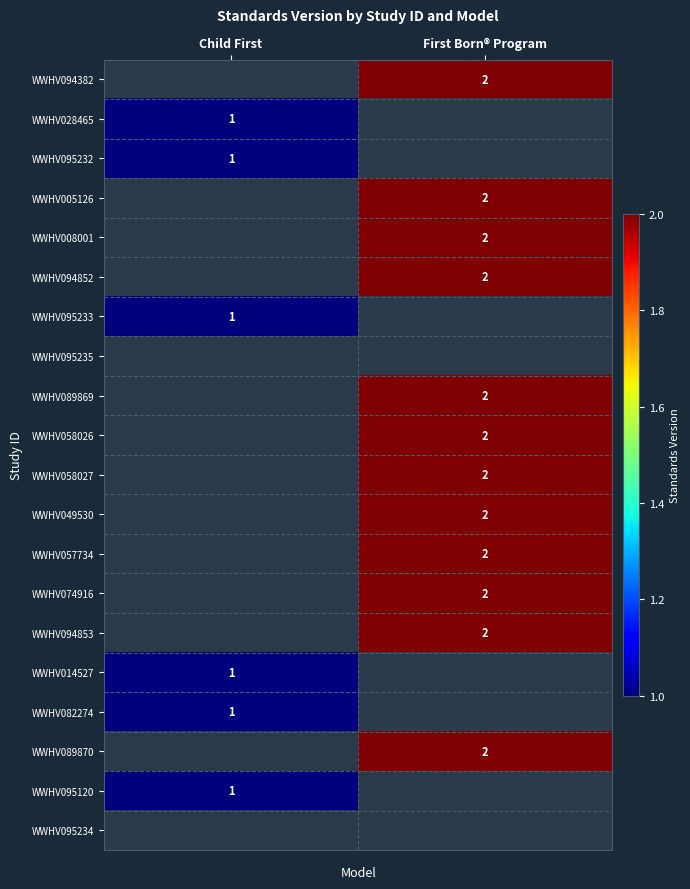

Is it true that WWHV089869 equals 3 at First Born® Program?

False